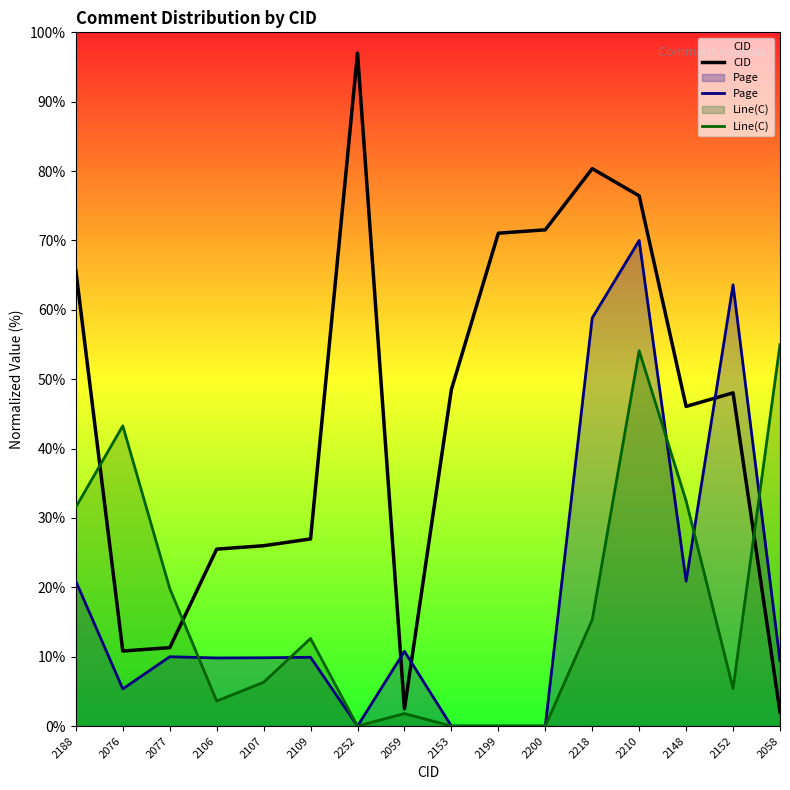

How many values in the Line(C) series exceed 12?

8